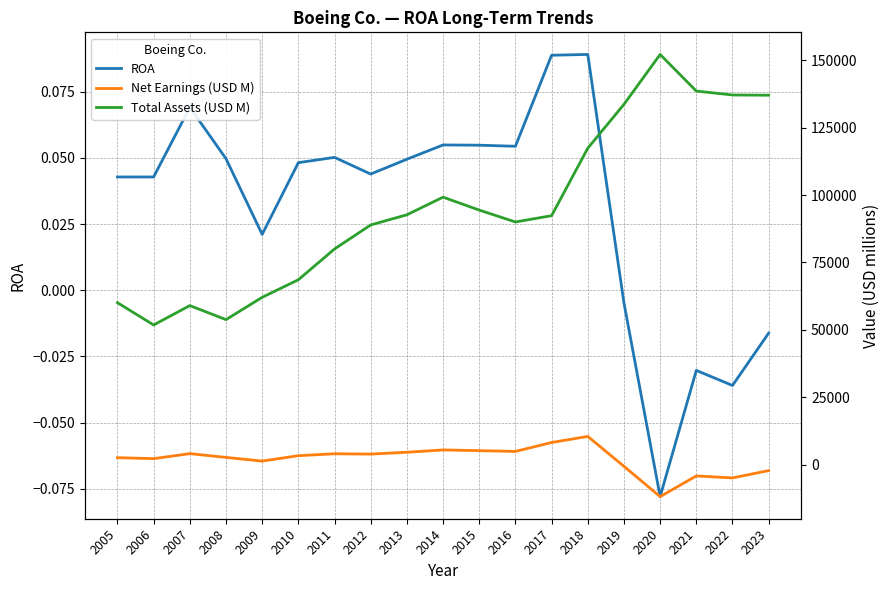

Between 2022 and 2021, which is larger?

2021